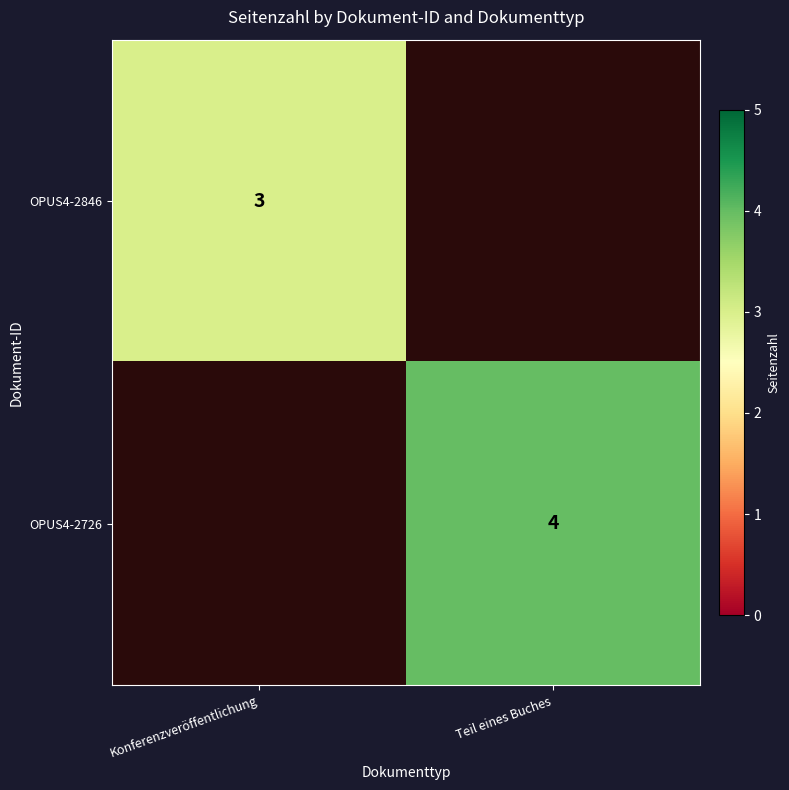

The OPUS4-2726 series shows 7 at Teil eines Buches. True or false?

False